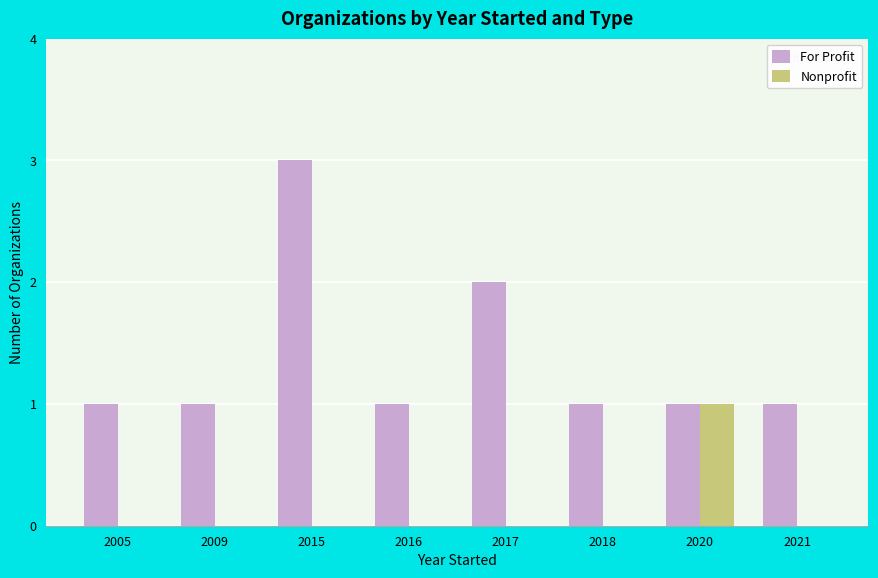

Which series has the largest total across all categories?

For Profit